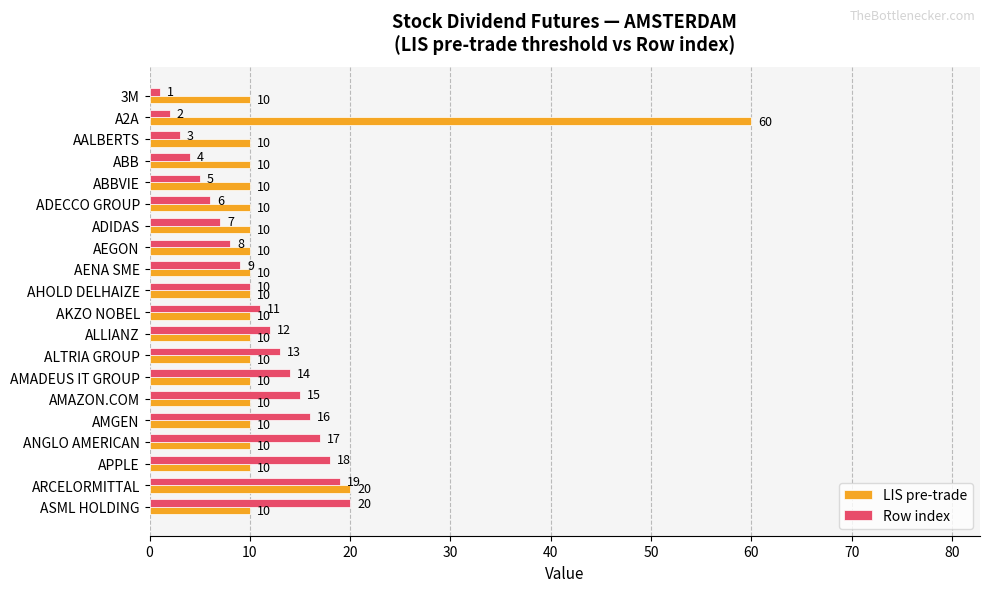

What is the spread (max minus min) of values at ABB?

6